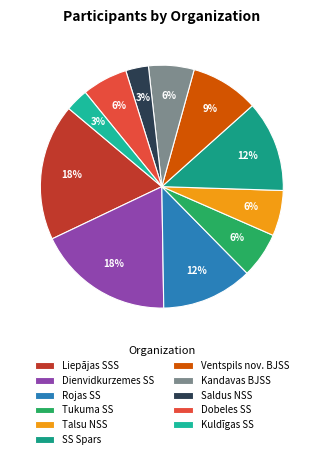

To the nearest percent, what portion does Saldus NSS represent?

3%